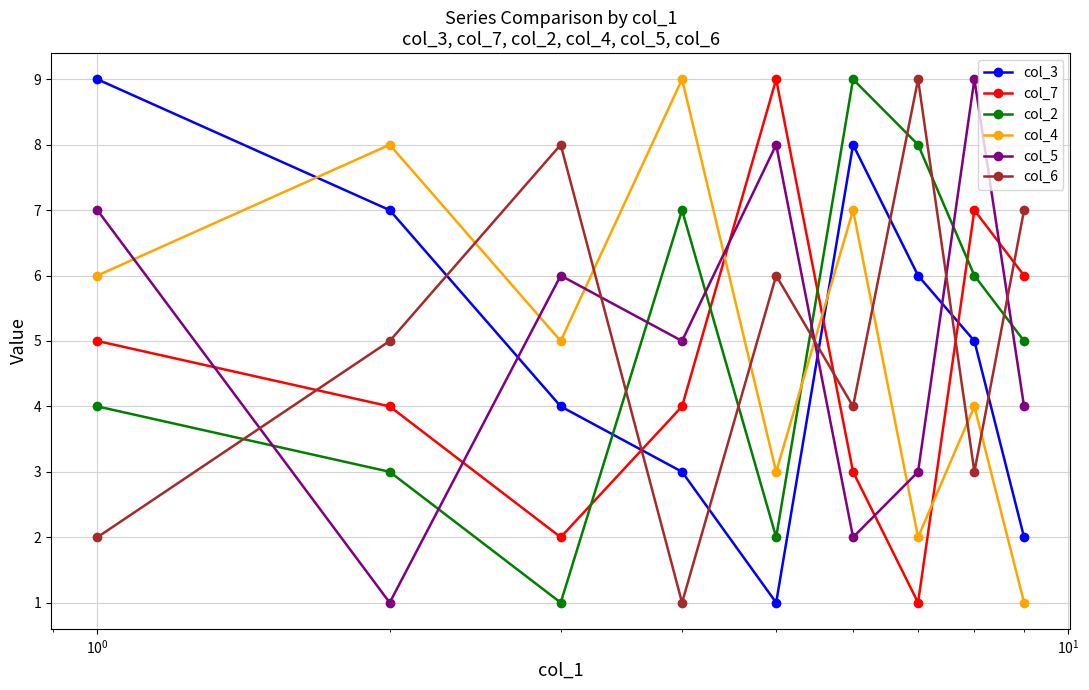

What is the greatest value displayed?

9